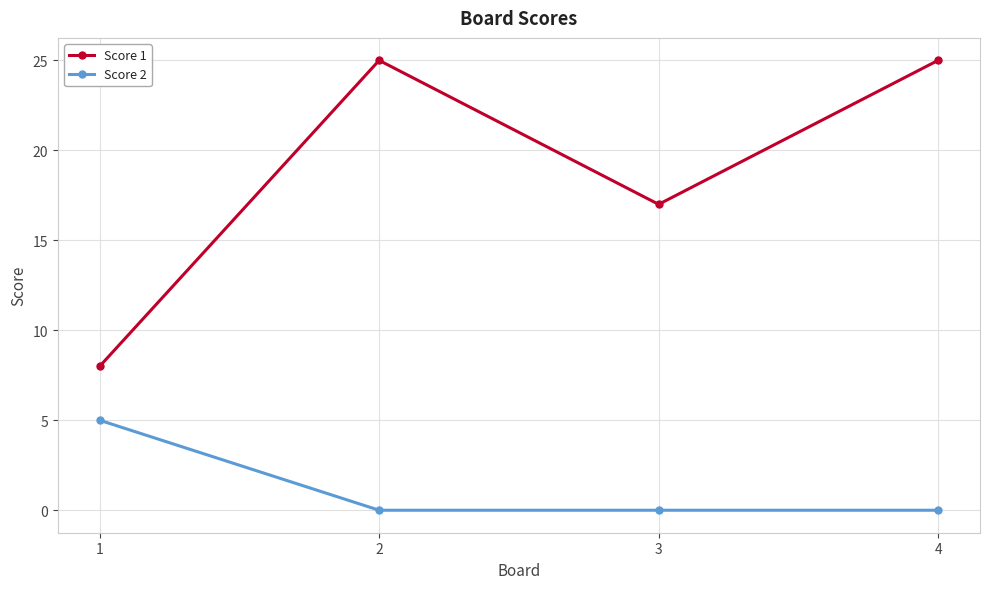

Where is Score 1 nearest to the value 16?

3